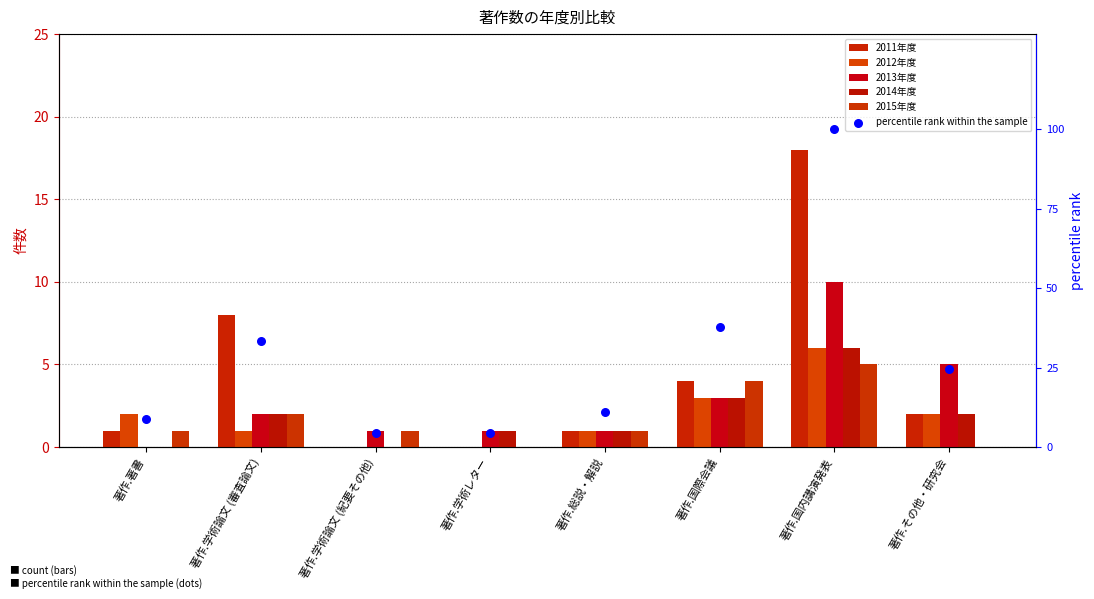

Is the value of 2011年度 at 著作.国内講演発表 greater than the value of 2015年度 at 著作.学術論文 (審査論文)?

Yes